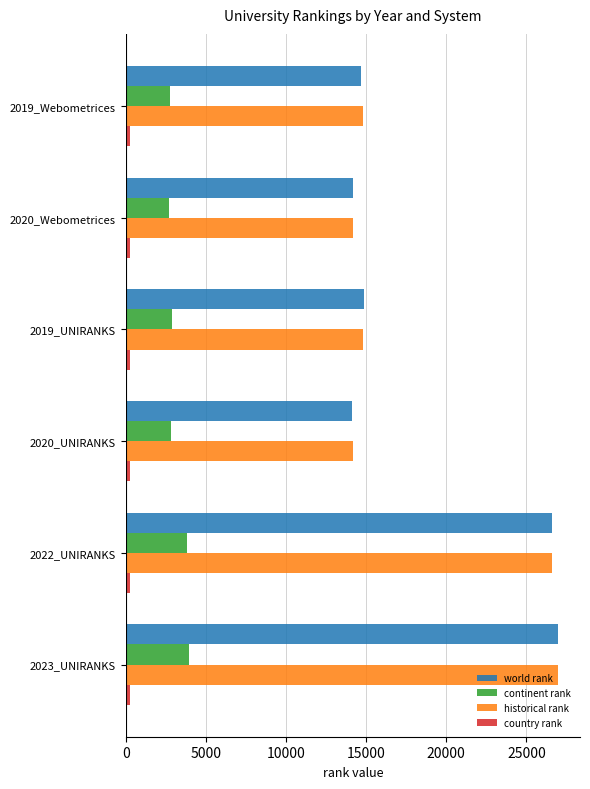

The world rank series shows 8369 at 2019_Webometrices. True or false?

False